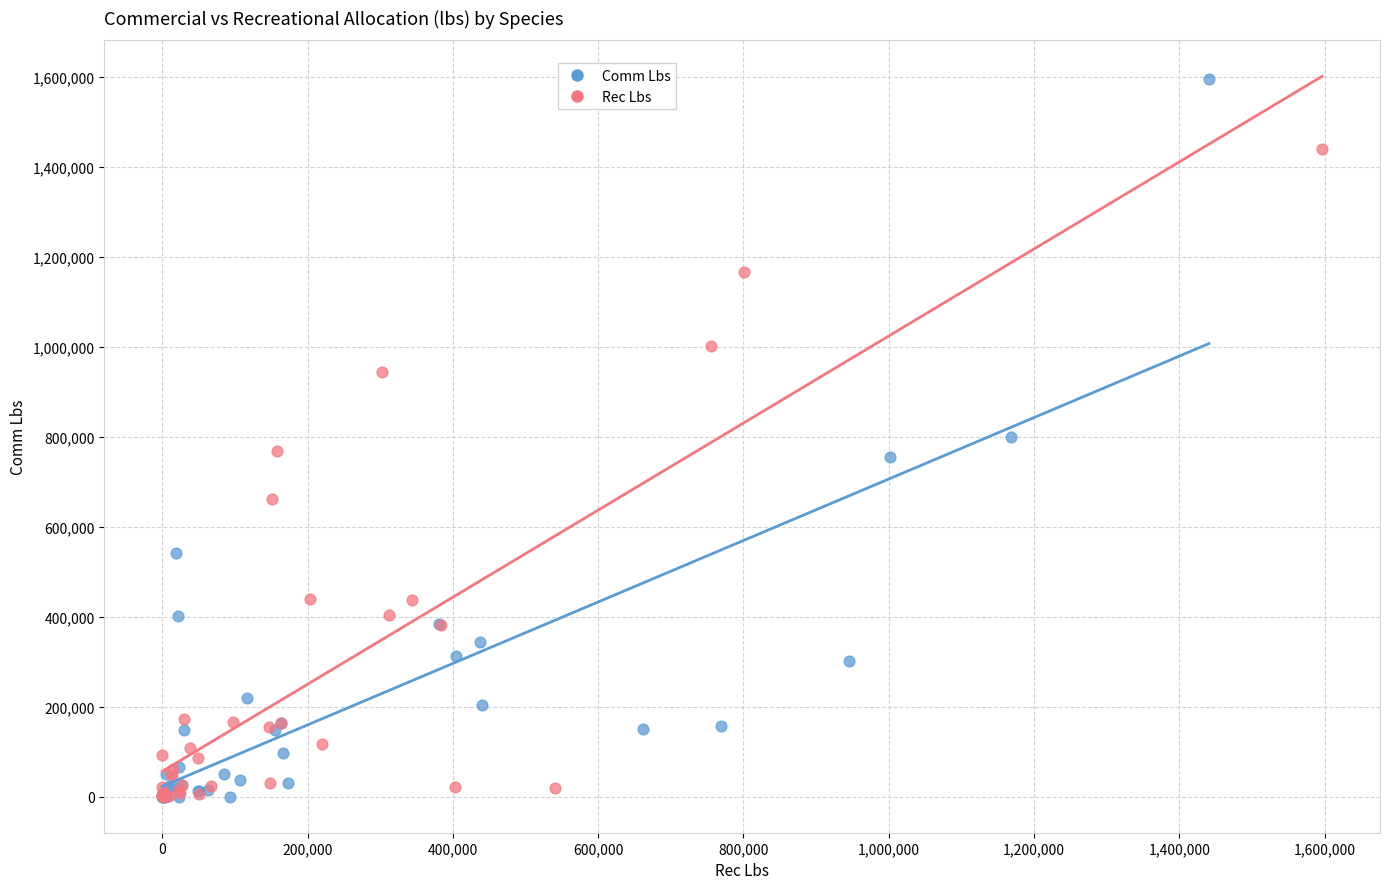

Which series has the largest Y range (max minus min)?

Comm Lbs